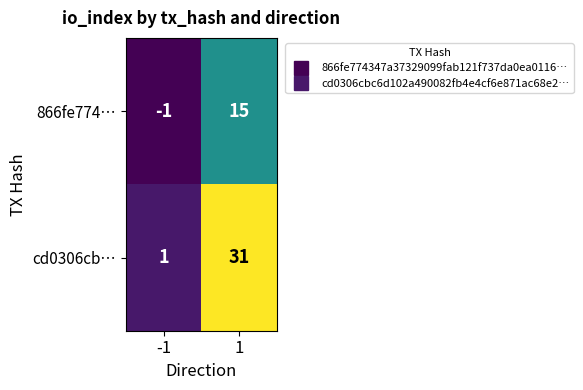

Rank the series at -1 from lowest to highest value.

866fe774…, cd0306cb…